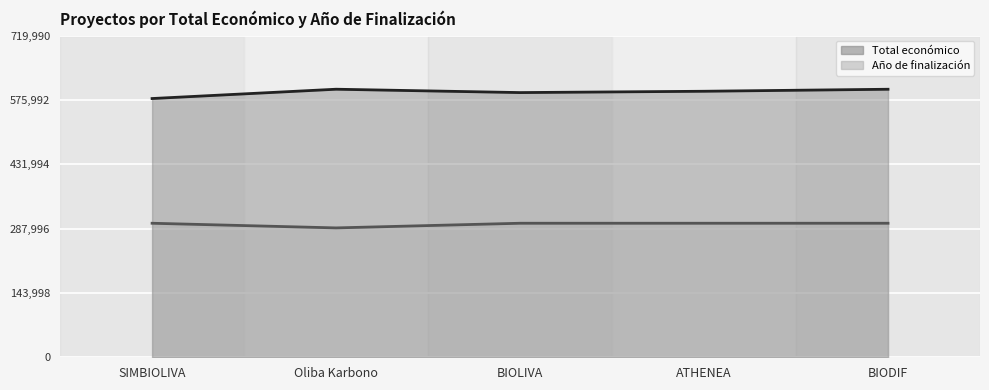

What is the value of the Total económico (línea) point at the 1st from the left?

579152.0